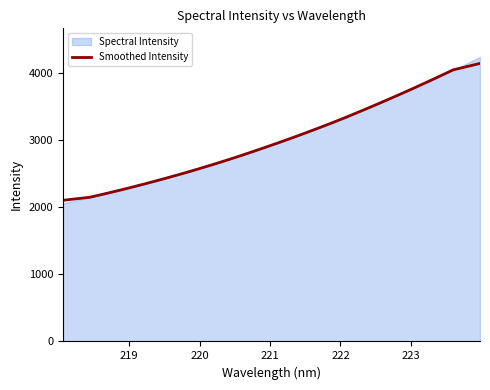

What is the lowest value of the Smoothed Intensity series?

2102.5